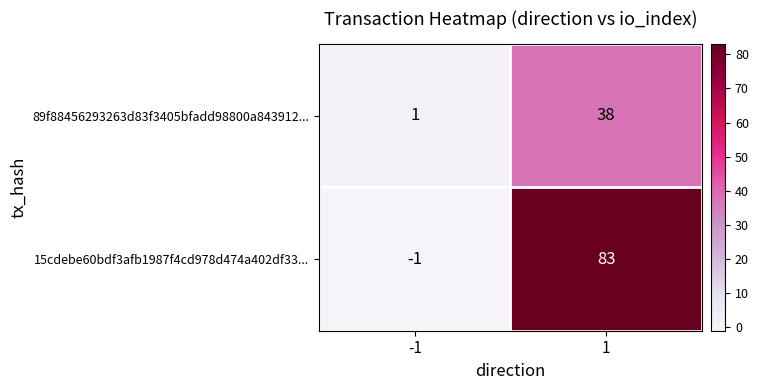

True or false: 89f88456293263d83f3405bfadd98800a843912... has a value of 11 at 1.

False